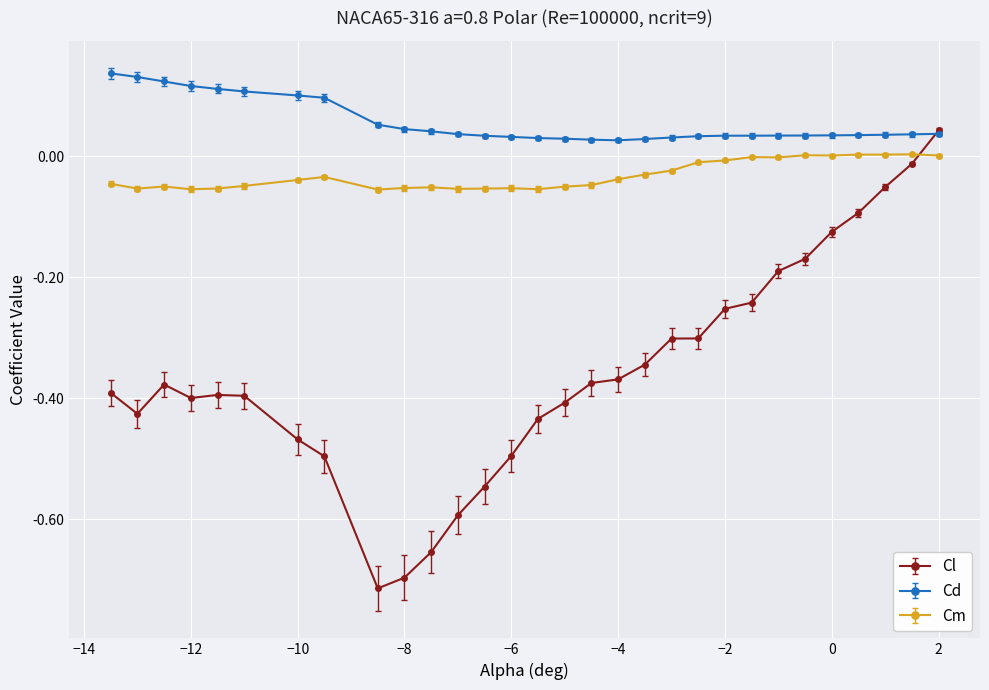

What are all the series names shown in the legend?

Cl, Cd, Cm